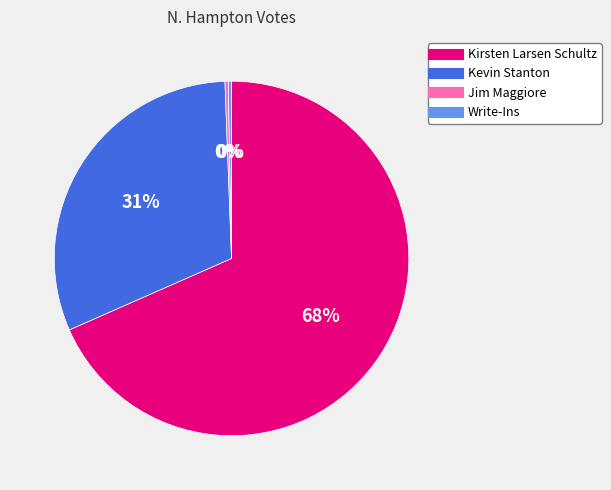

Is it true that Kevin Stanton is 31% of the pie?

True